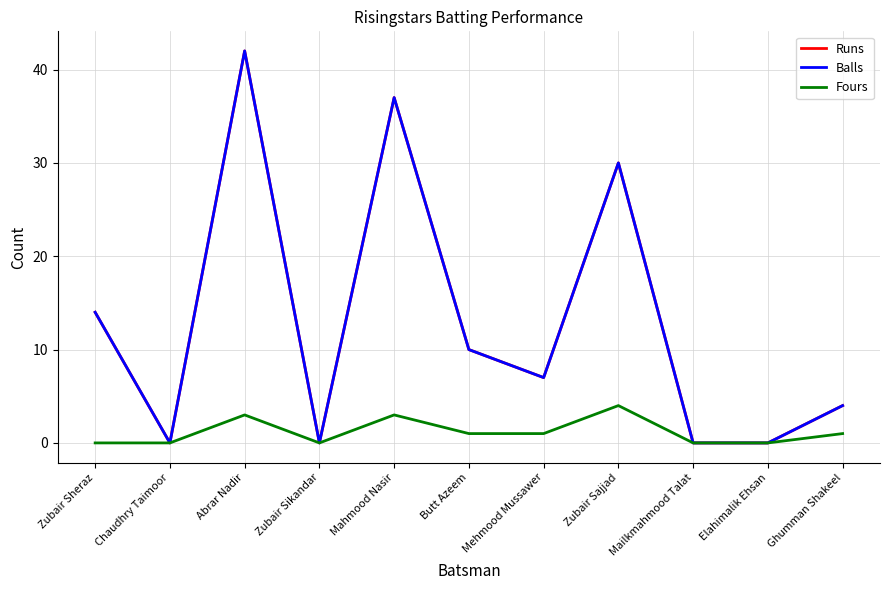

What is the average value of the Fours series?

1